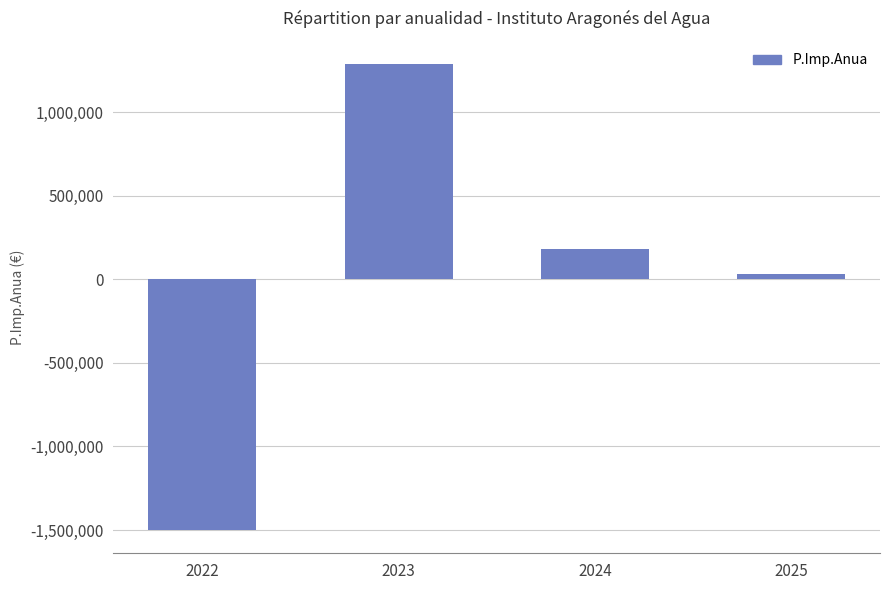

How many values exceed 180646?

2